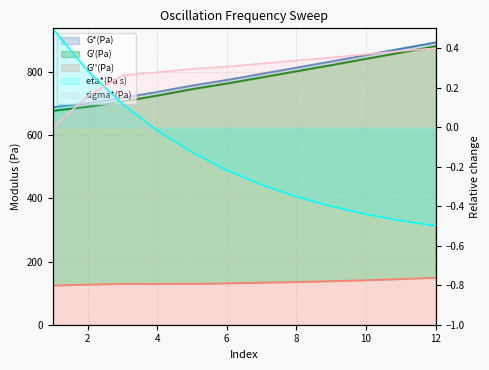

At which label is G'(Pa) closest to 779?

7